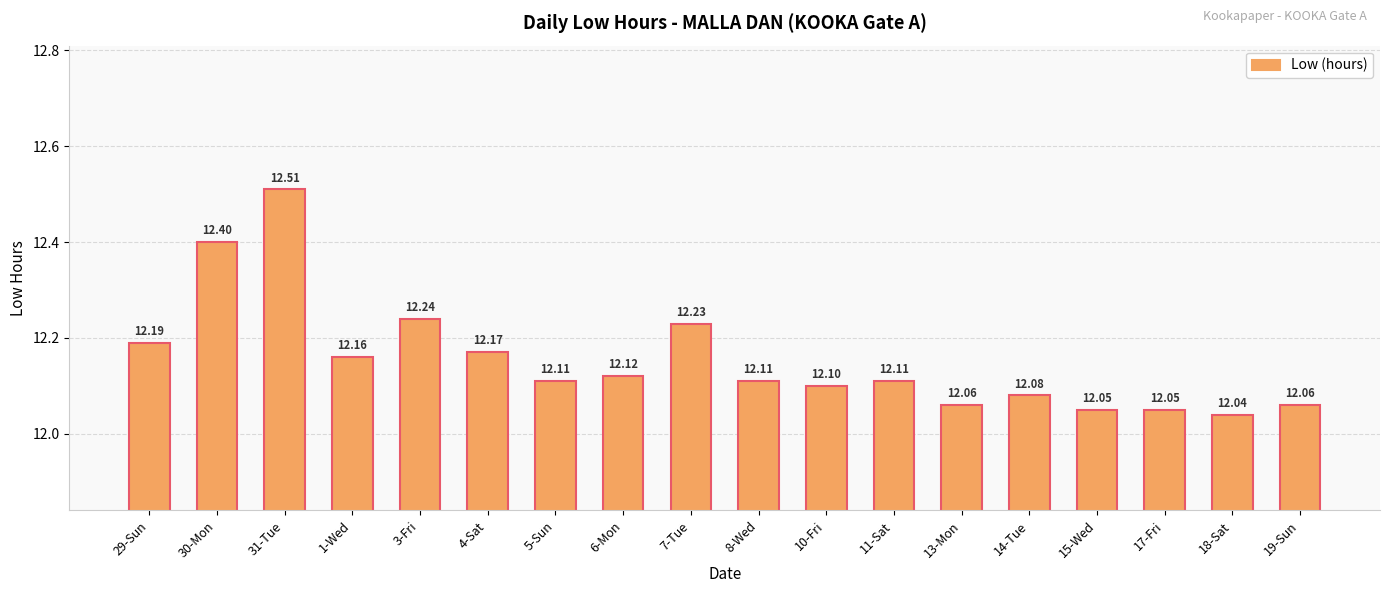

How many data points does each series have?

18